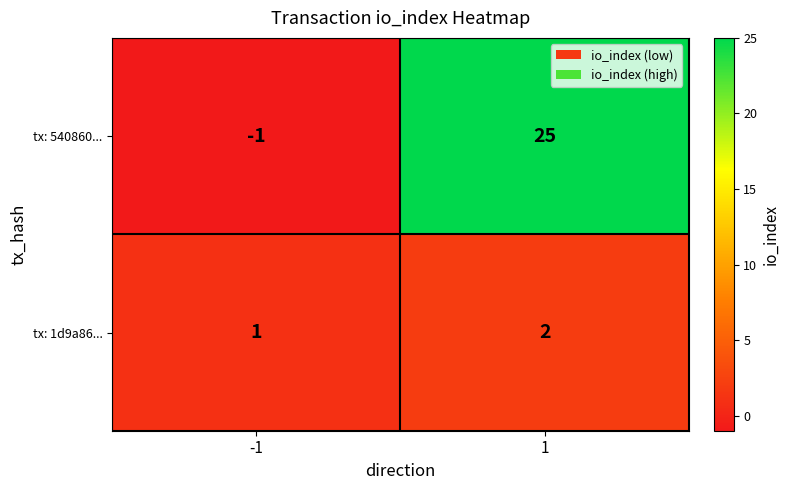

At how many categories does at least one series exceed 19?

1